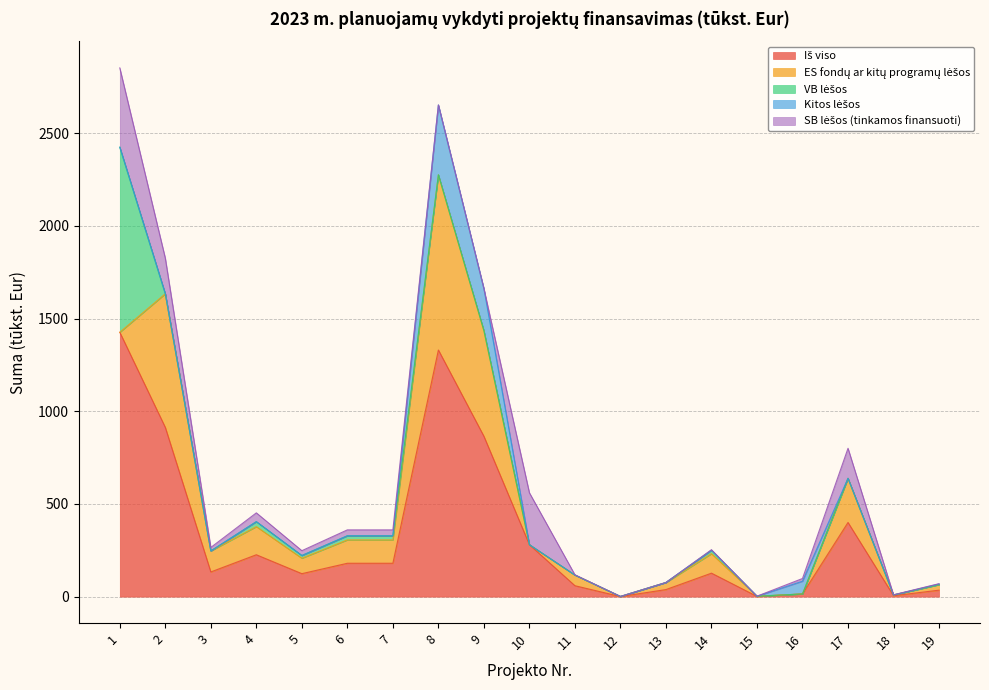

Which has a higher value, 7 or 6?

7